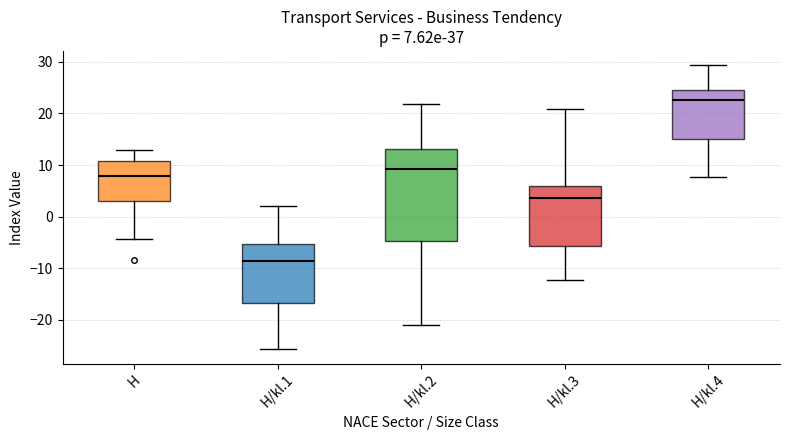

Which box is the tallest, from its lower edge to its upper edge?

H/kl.2